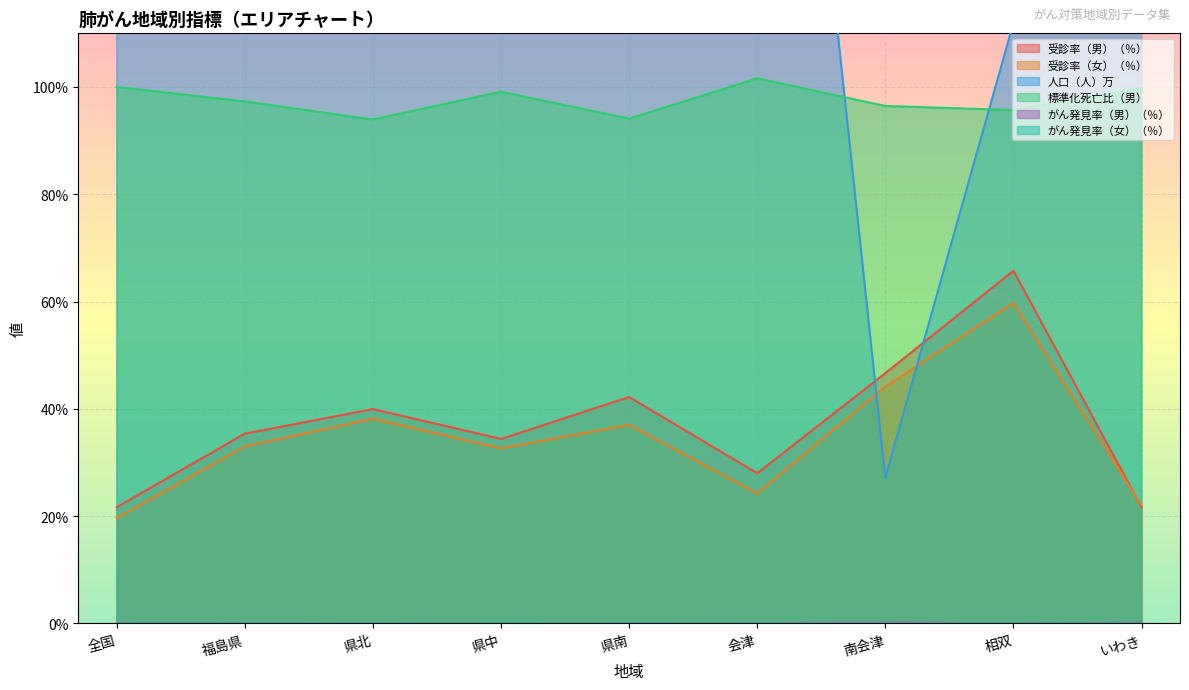

What is the total value across all series at 南会津?

214.5